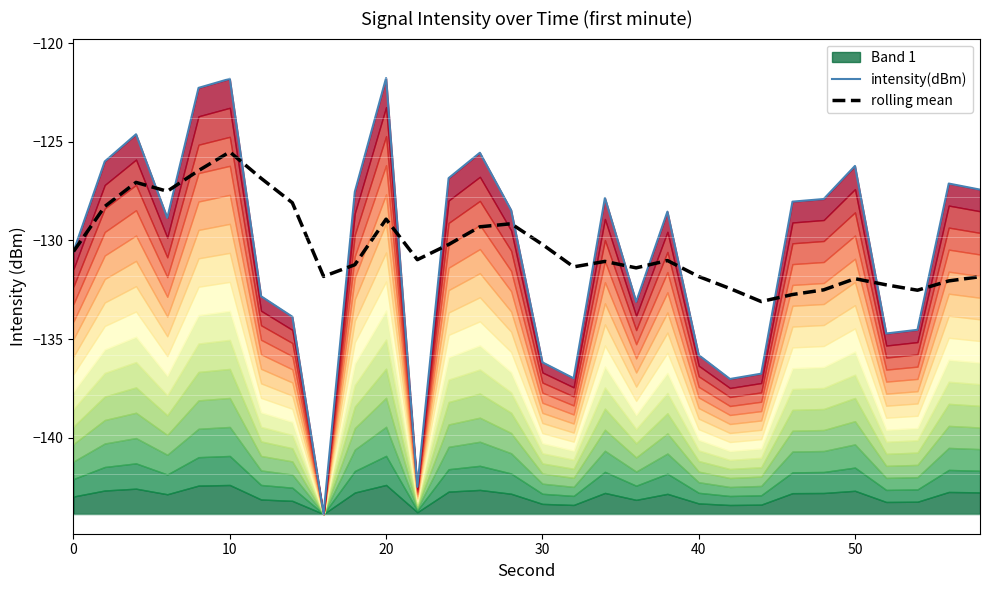

Reading right to left, what are all the values shown in this chart?

intensity(dBm): -127.4	-127.1	-134.5	-134.7	-126.2	-127.9	-128.0	-136.8	-137.0	-135.8	-128.5	-133.1	-127.8	-137.0	-136.2	-128.5	-125.6	-126.8	-142.5	-121.8	-127.5	-143.9	-133.9	-132.8	-121.8	-122.3	-128.9	-124.6	-126.0	-130.6
rolling mean: -131.8	-132.0	-132.5	-132.2	-131.9	-132.5	-132.7	-133.1	-132.4	-131.8	-131.0	-131.4	-131.1	-131.3	-130.2	-129.2	-129.3	-130.2	-131.0	-128.9	-131.2	-131.8	-128.1	-126.8	-125.5	-126.5	-127.5	-127.1	-128.3	-130.6